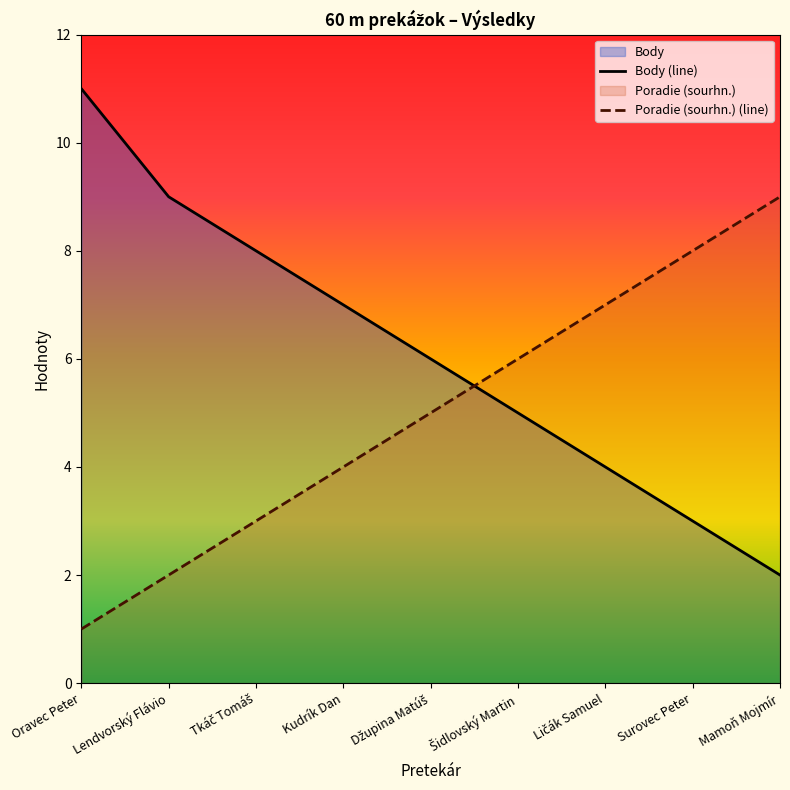

At how many categories does at least one series exceed 9?

1